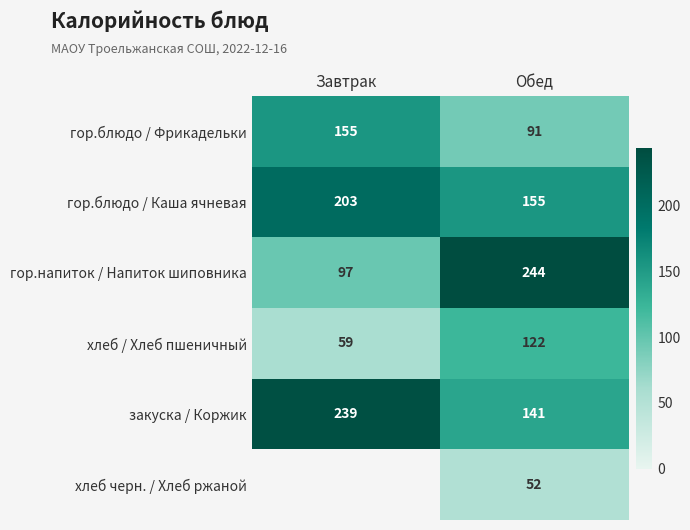

True or false: гор.напиток / Напиток шиповника has a value of 27 at Завтрак.

False